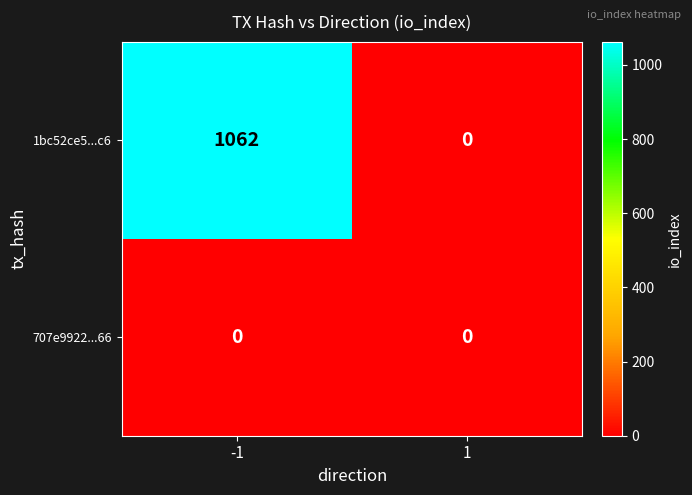

List the series in order of their overall mean, highest first.

1bc52ce5...c6, 707e9922...66